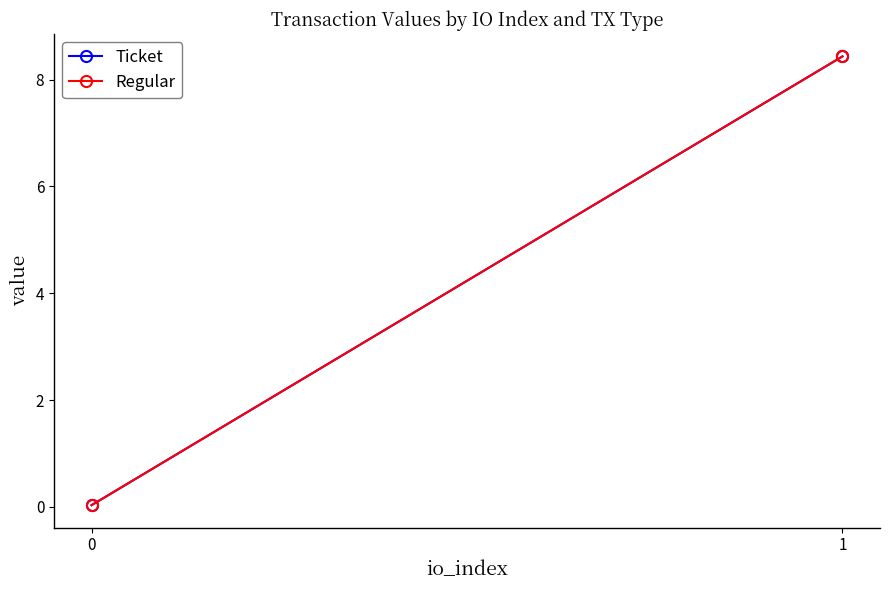

Which category has the highest value in the Ticket series?

1